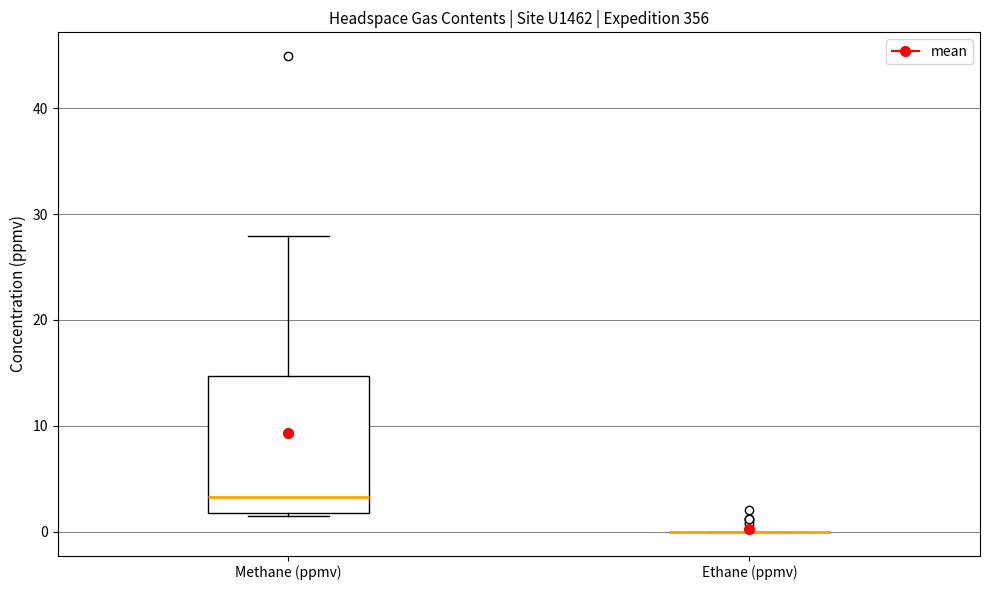

Comparing the boxes themselves (not the whiskers), which one is the tallest?

Methane (ppmv)